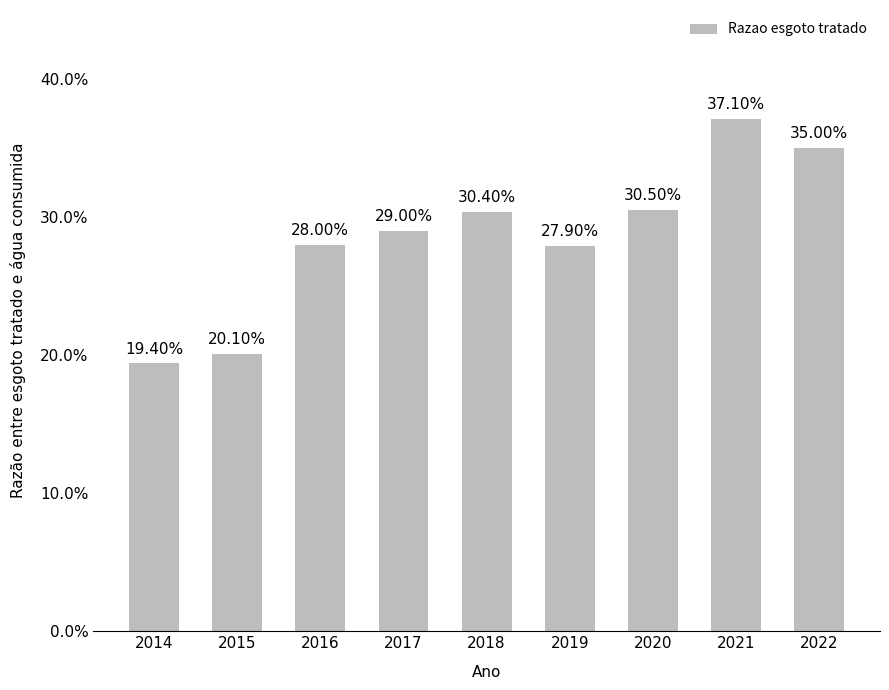

Reading left to right, list all the values displayed in this chart.

2014=0.2	2015=0.2	2016=0.3	2017=0.3	2018=0.3	2019=0.3	2020=0.3	2021=0.4	2022=0.3